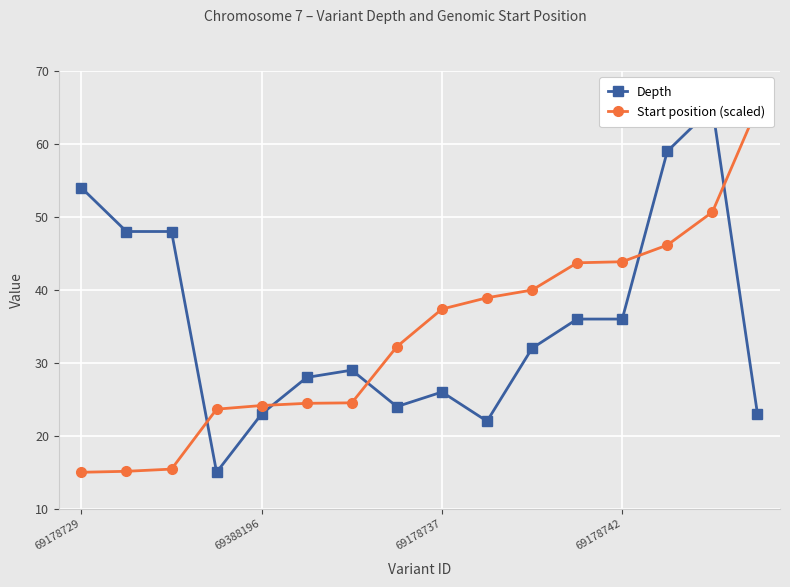

Where does the Depth series first go above 32?

69178729